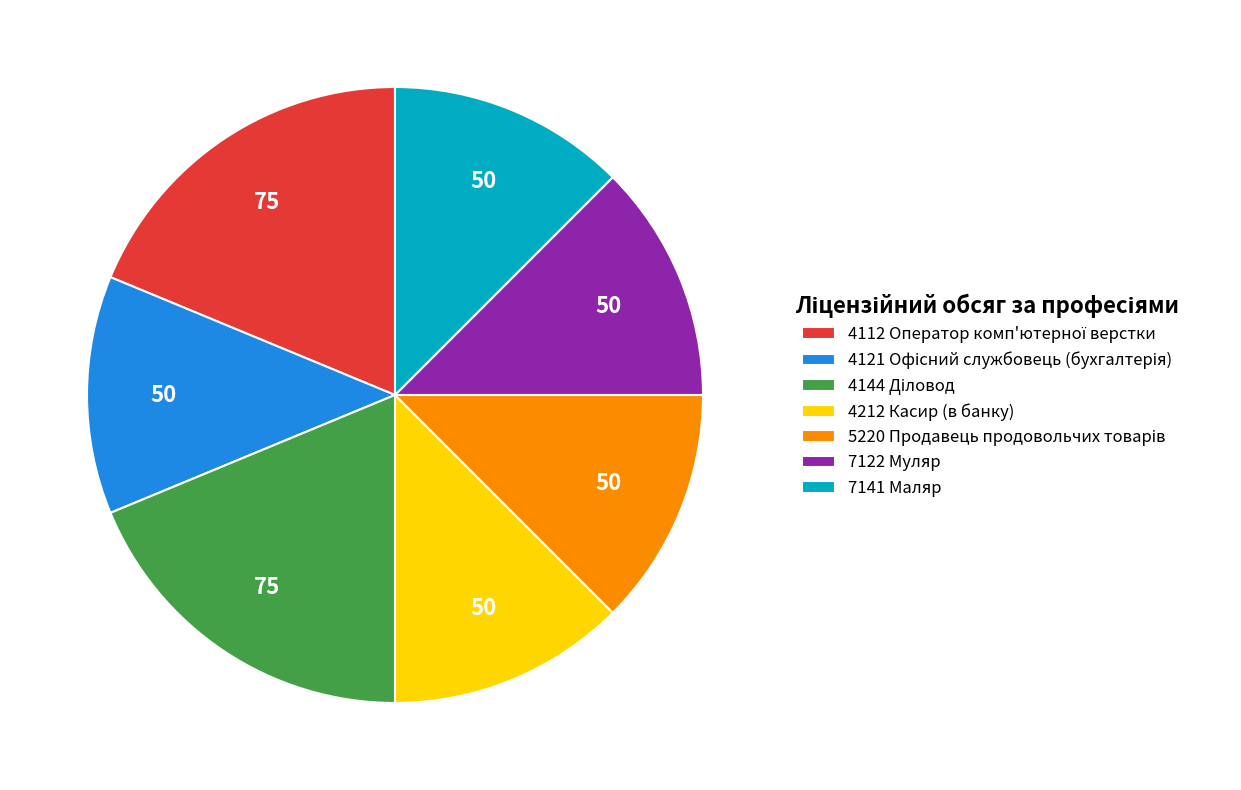

The 4212 Касир (в банку) slice represents 12% of the pie. True or false?

True